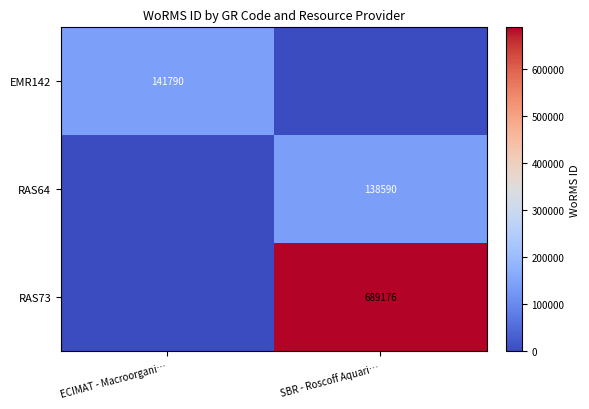

Is it true that EMR142 equals 141790 at ECIMAT - Macroorgani…?

True